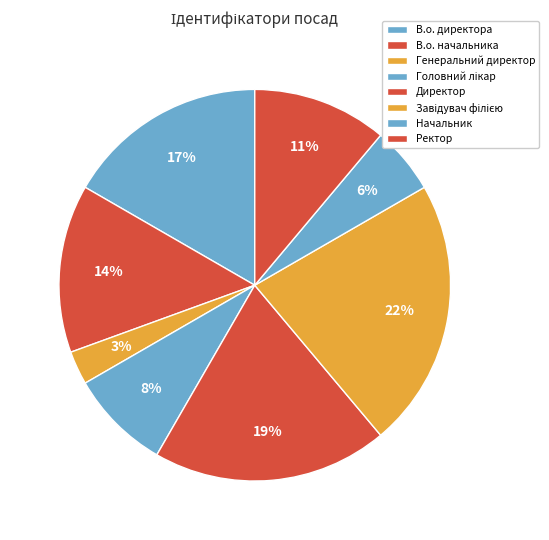

To the nearest percent, what is the difference between the Завідувач філією and Головний лікар slice percentages?

14%